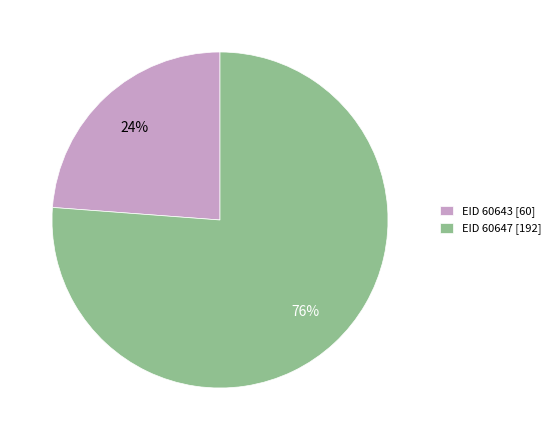

To the nearest percent, what percentage of the pie is EID 60643 [60]?

24%